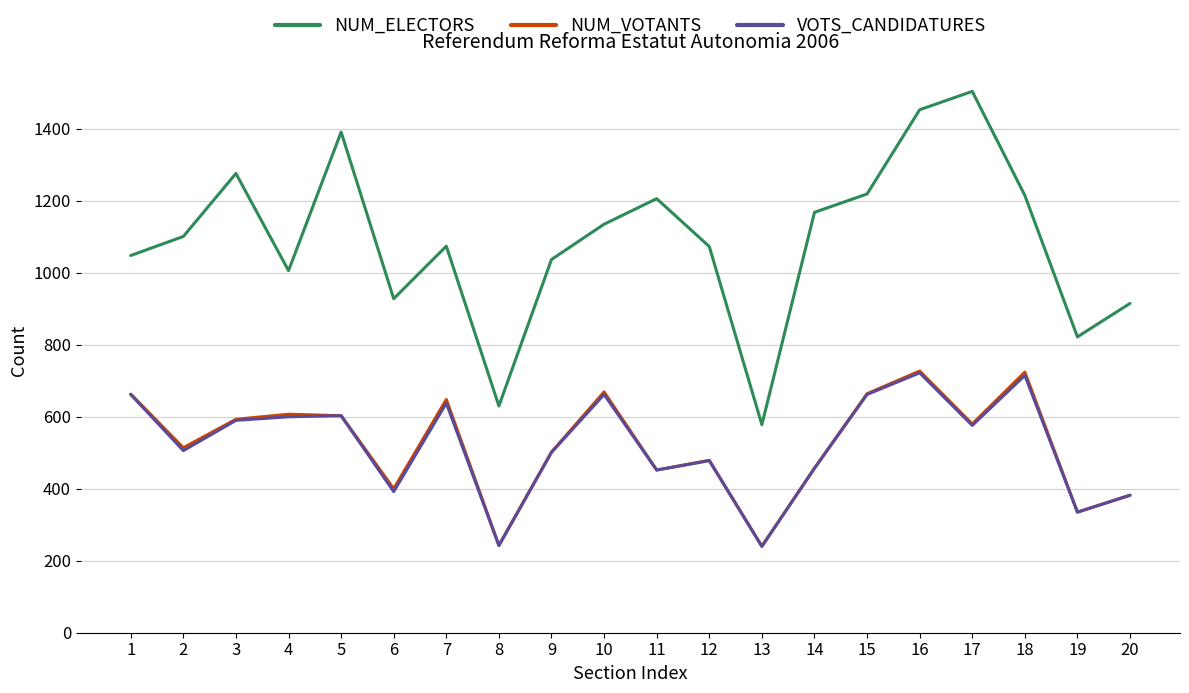

What is the maximum value shown in the chart?

1504